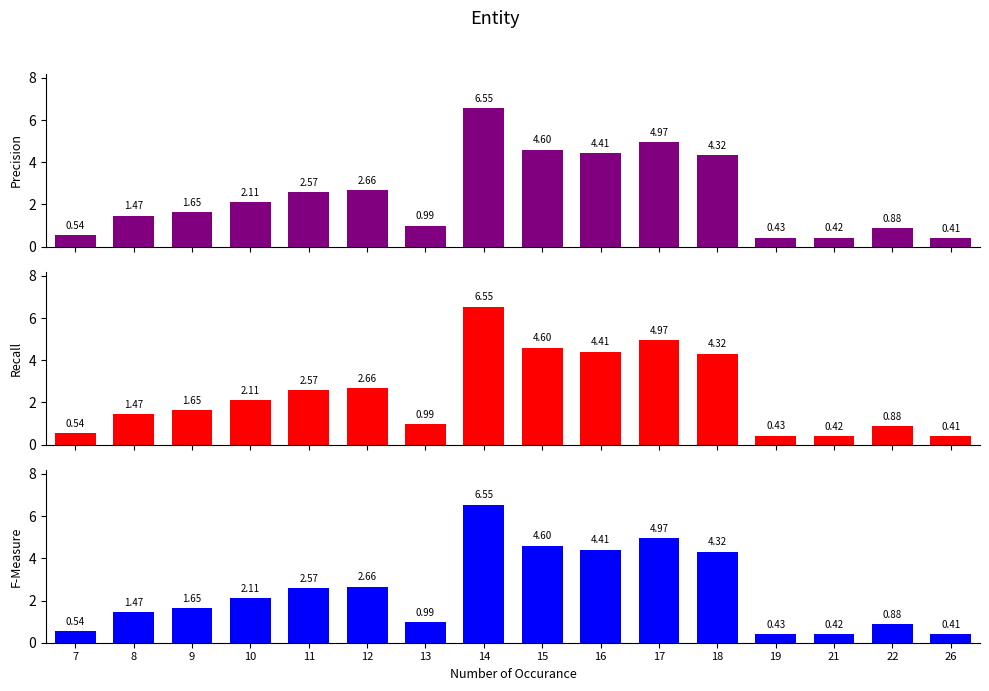

The value of Recall at 9 is 0.5. True or false?

False